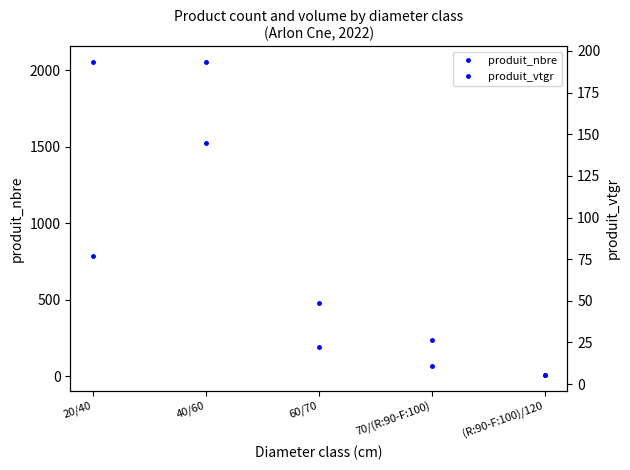

True or false: produit_vtgr has more than 0 interior local peaks.

True